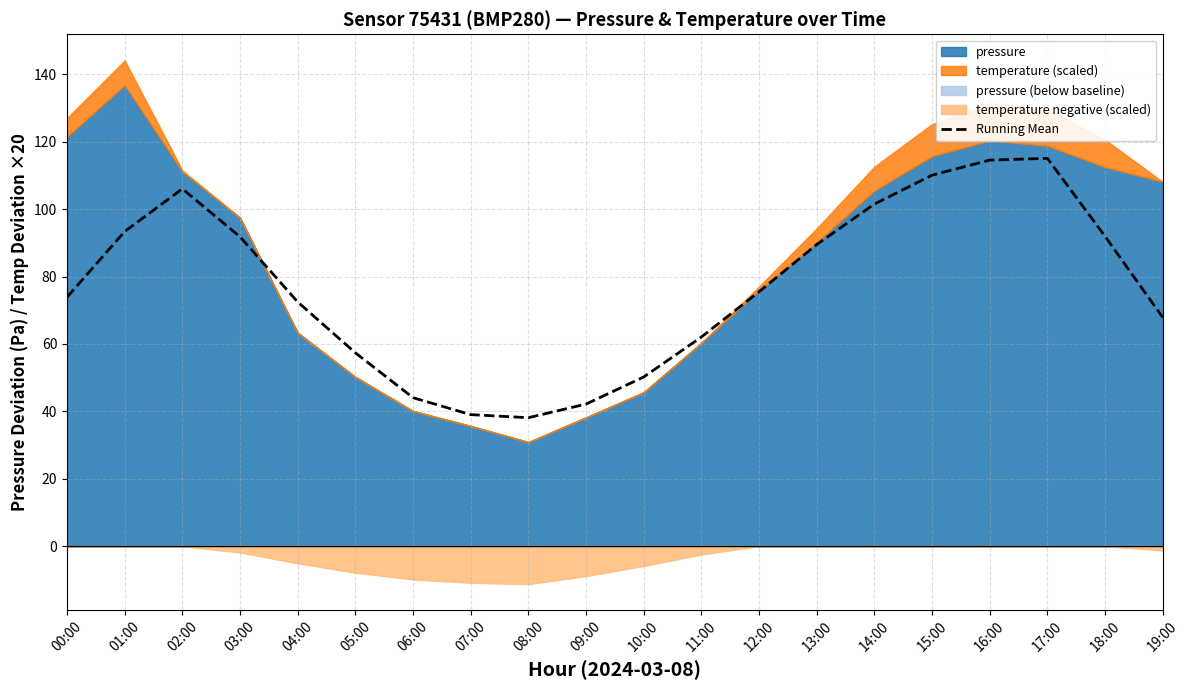

What is the difference between the values at 16:00 and 15:00?

4.5